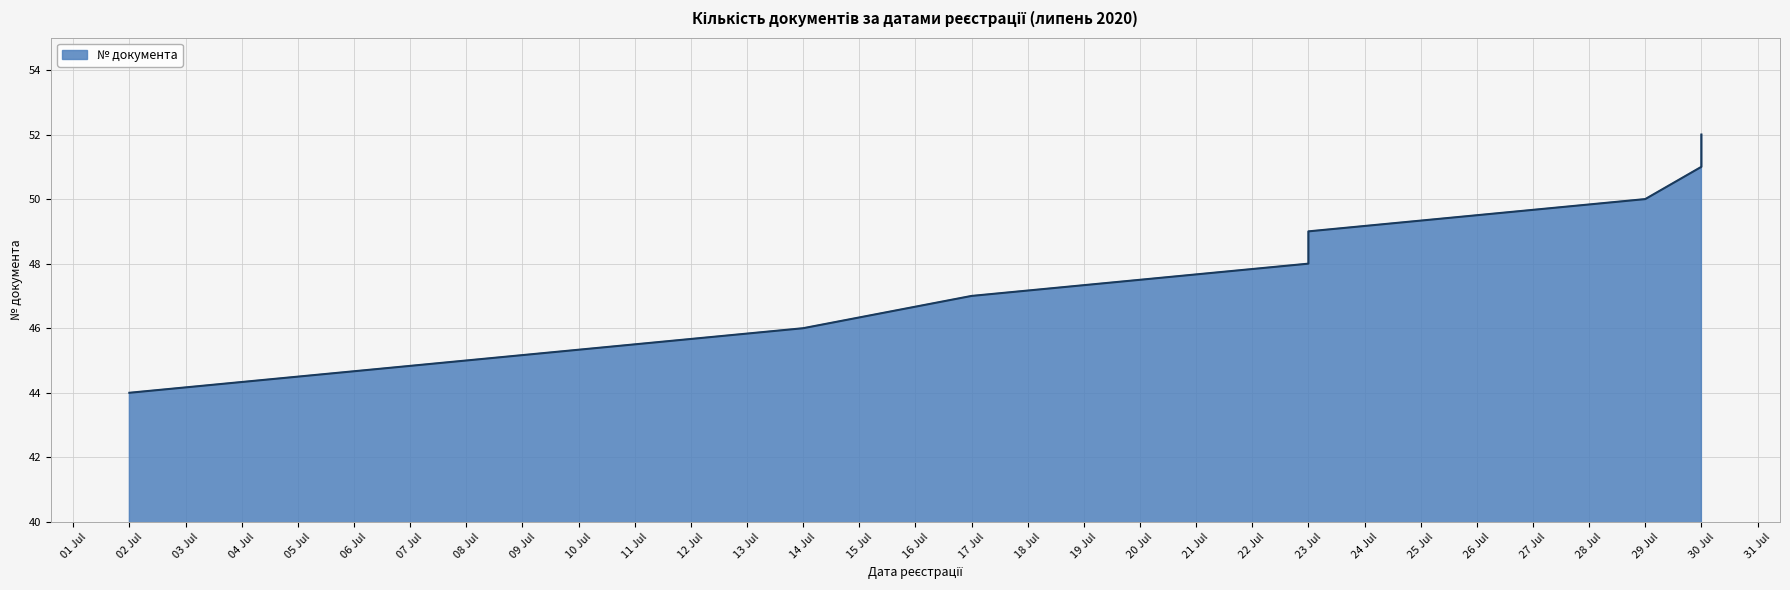

How many distinct data groups are displayed?

1